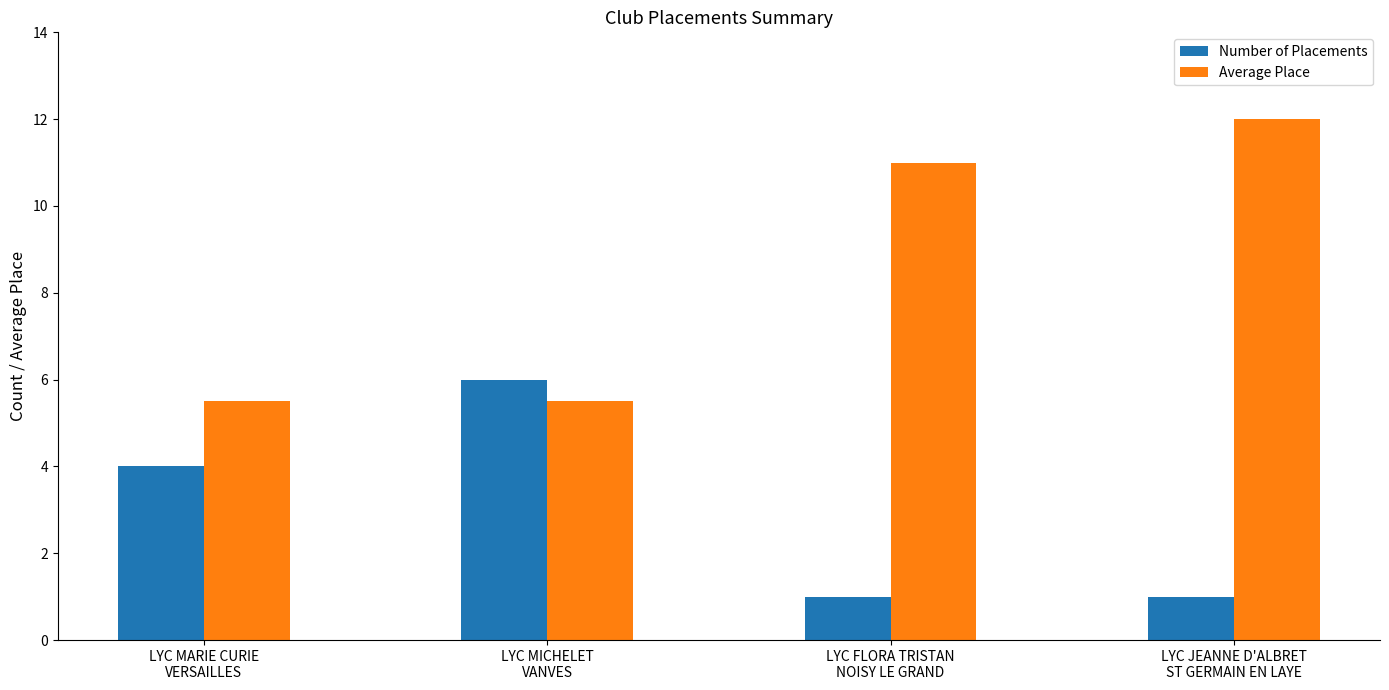

What is the minimum value for Average Place?

5.5